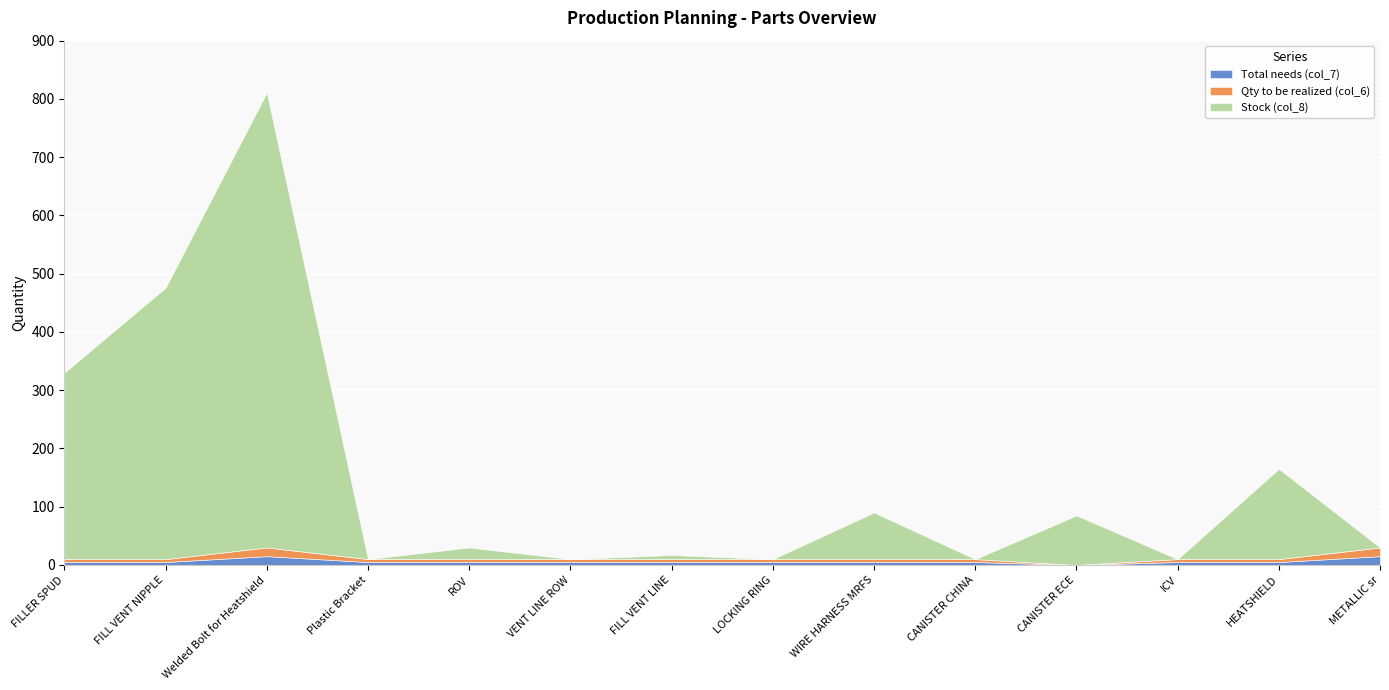

True or false: Stock (col_8) and Qty to be realized (col_6) intersect in this chart.

True